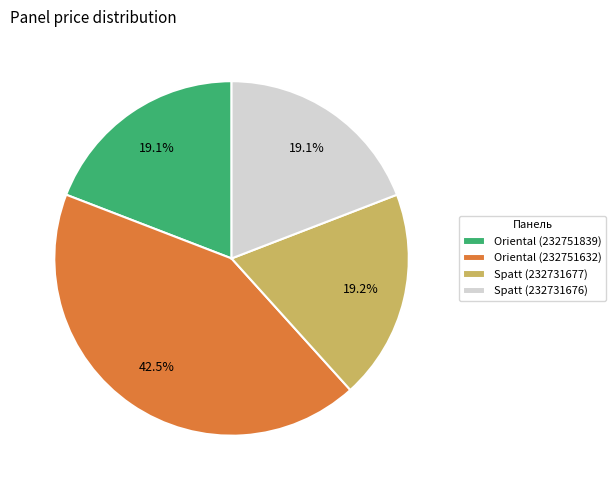

To the nearest percent, what percentage of the pie is Spatt (232731677)?

19%